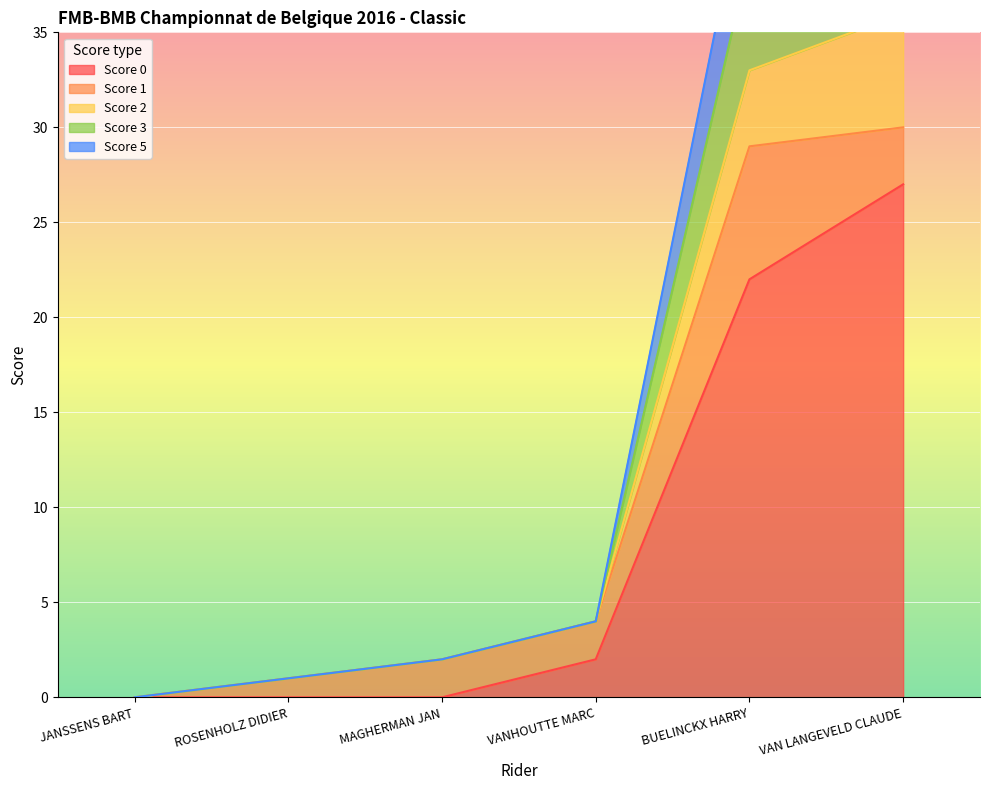

Count the number of data series in this chart.

5